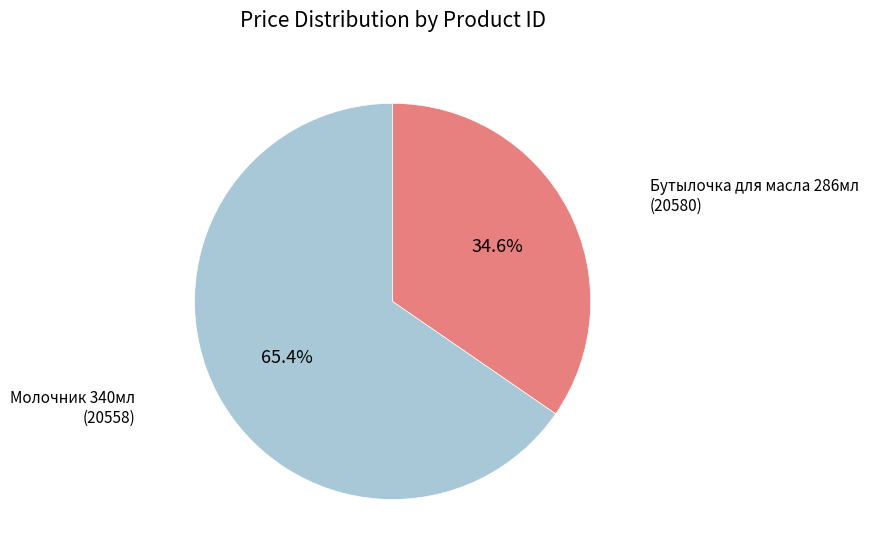

To the nearest percent, what is the difference between the largest and smallest slice percentages?

31%